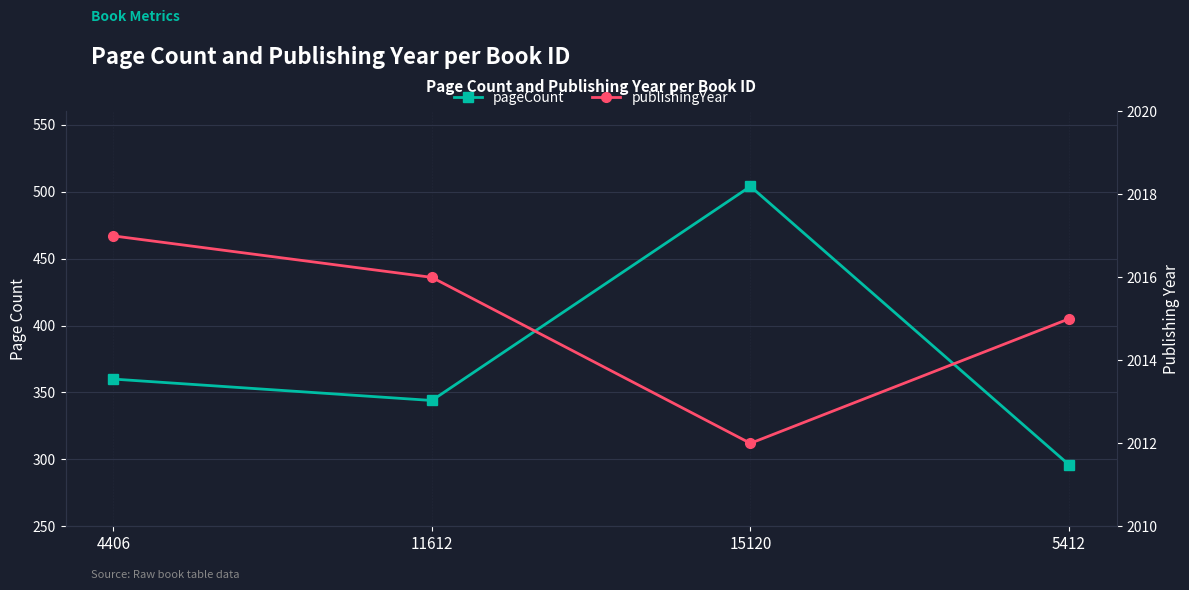

What is the label of the 3rd point from the right?

11612